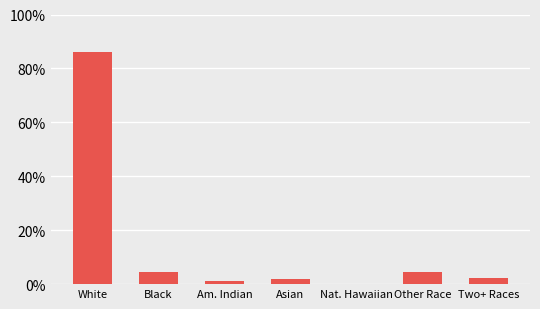

Which has a higher value, Black or Other Race?

Black